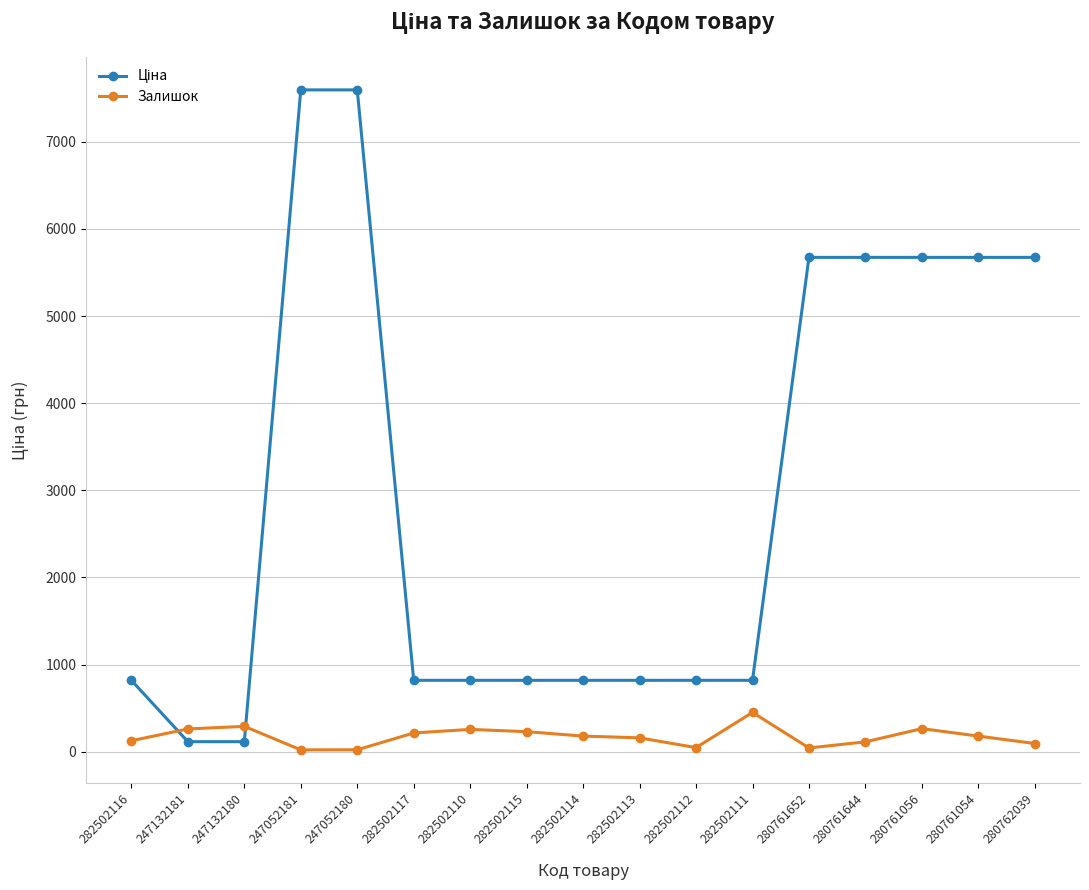

What is the minimum value shown in the chart?

20.0